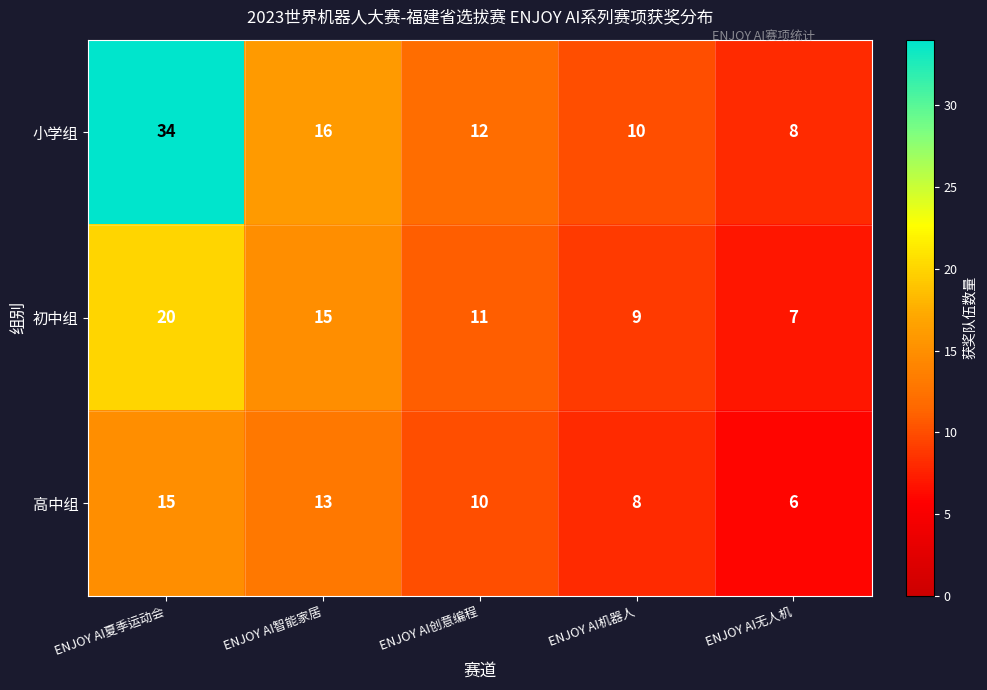

How many data points does each series have?

5